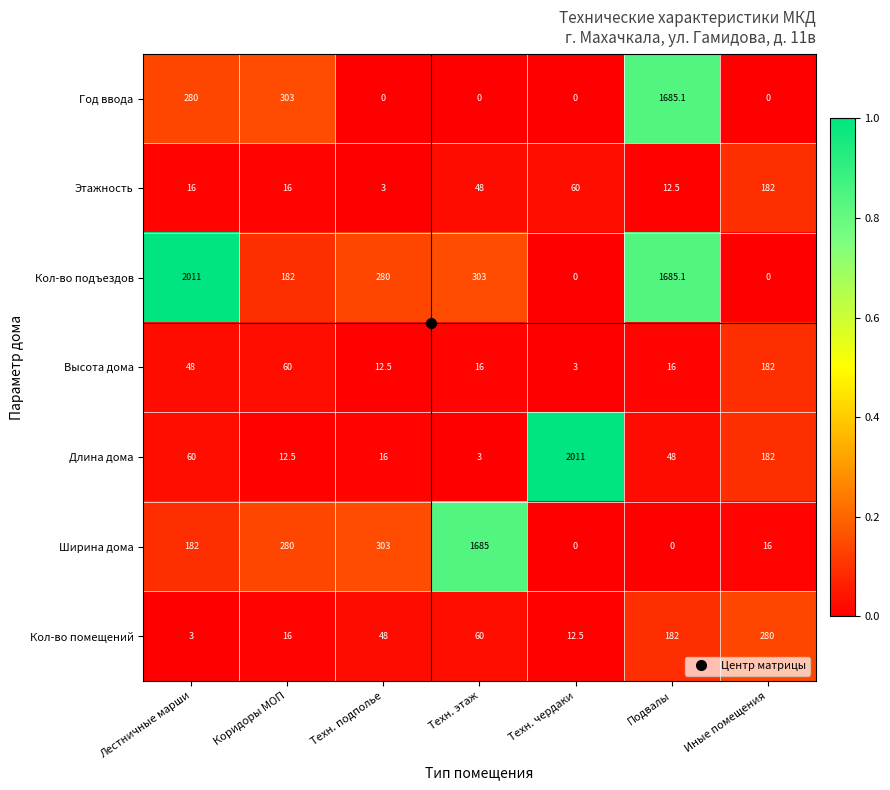

What is the average value of the Год ввода series?

324.0